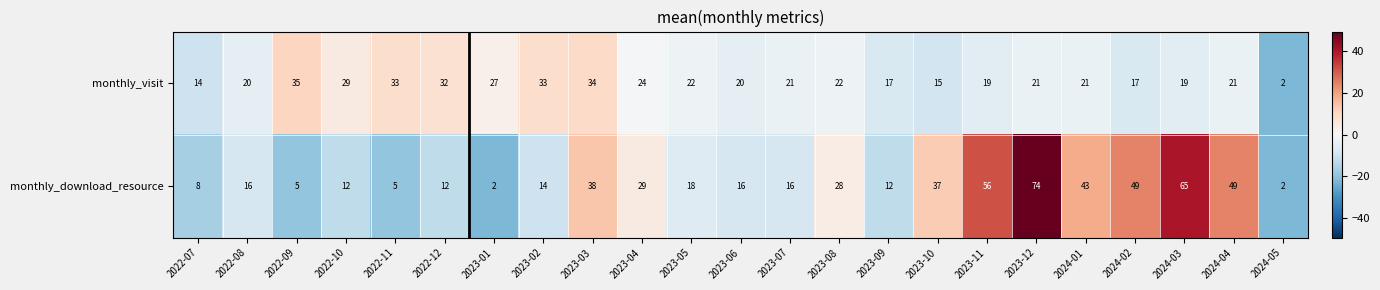

Where is monthly_download_resource nearest to the value 38?

2023-03